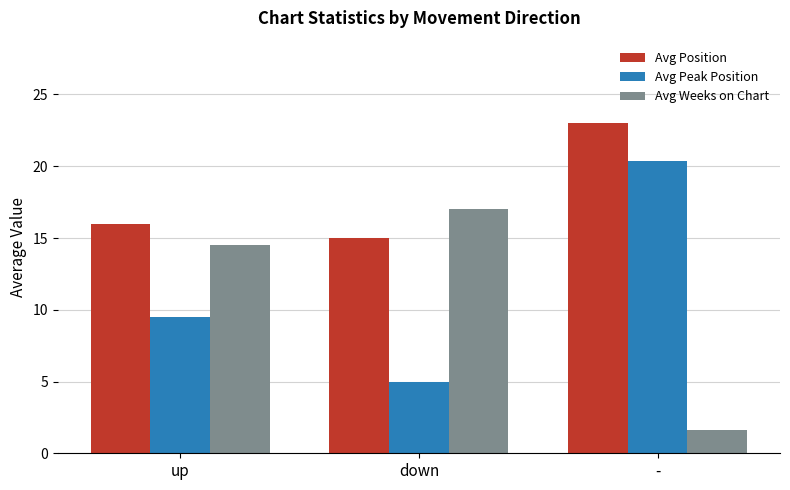

Are the bars grouped side by side (vs. stacked)?

Yes